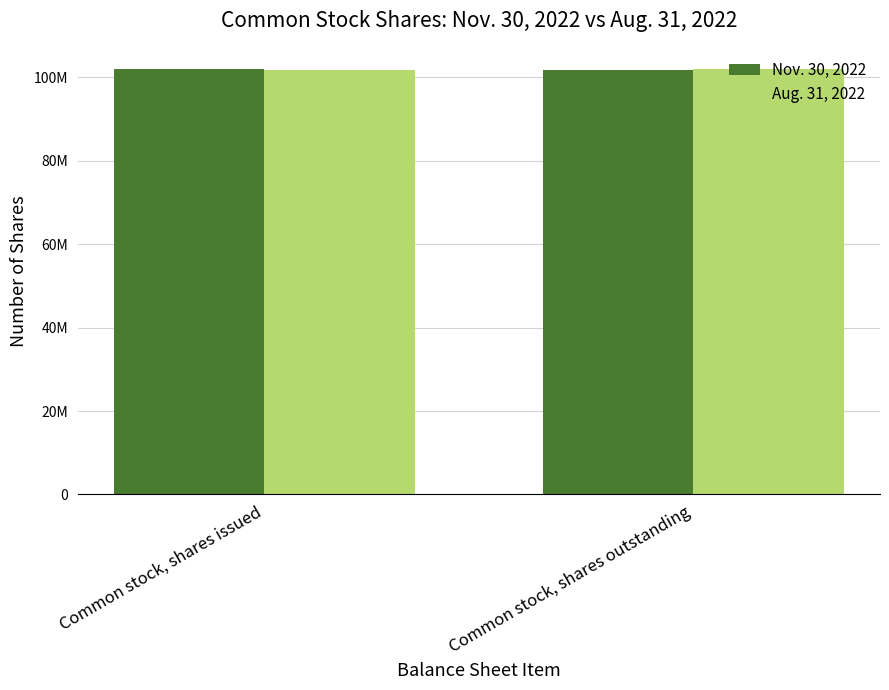

Rank the categories by Aug. 31, 2022 value from highest to lowest.

Common stock, shares outstanding, Common stock, shares issued